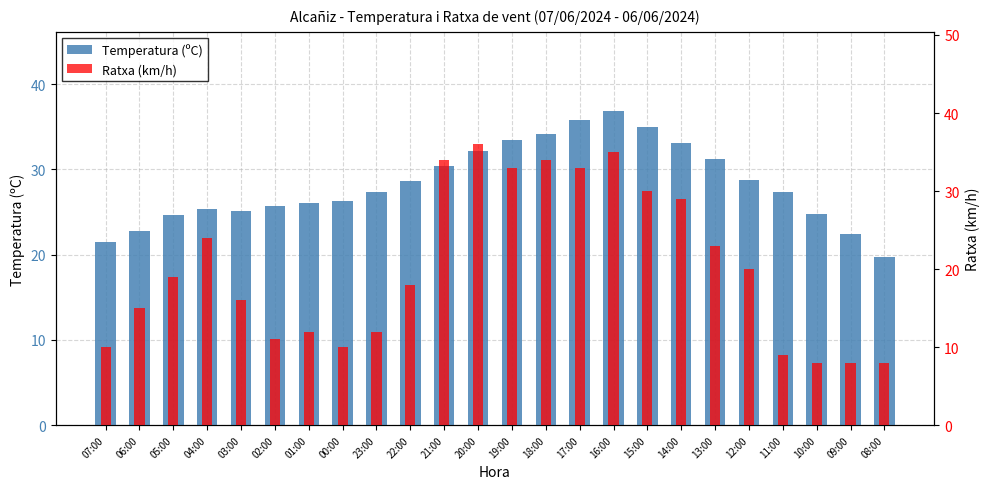

How many bars are there in each group?

2